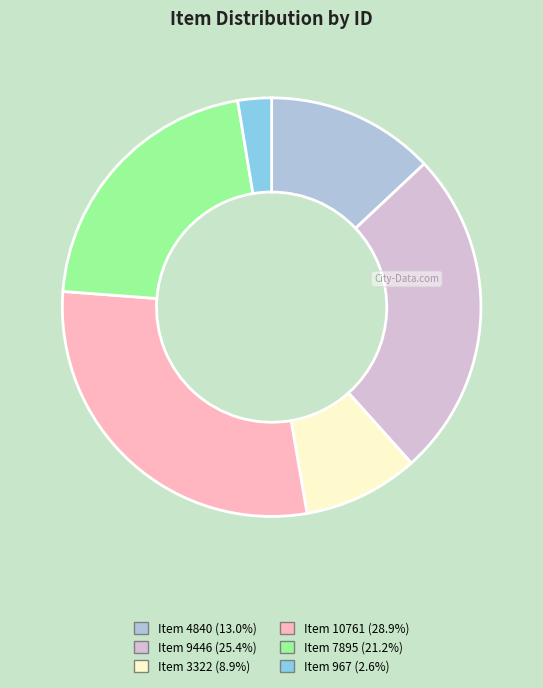

Which has a higher value, Item 9446 or Item 967?

Item 9446